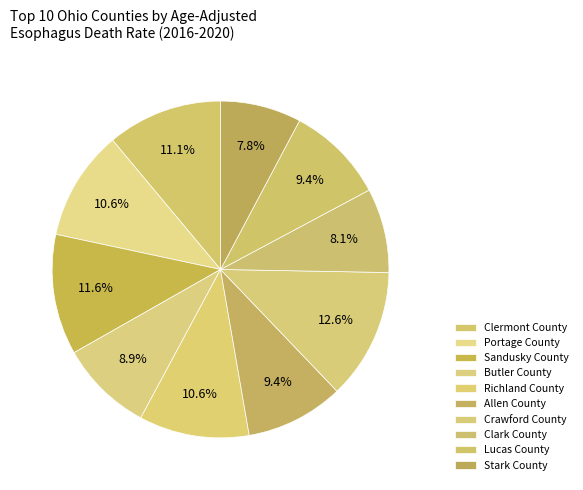

Count the number of slices in the pie.

10